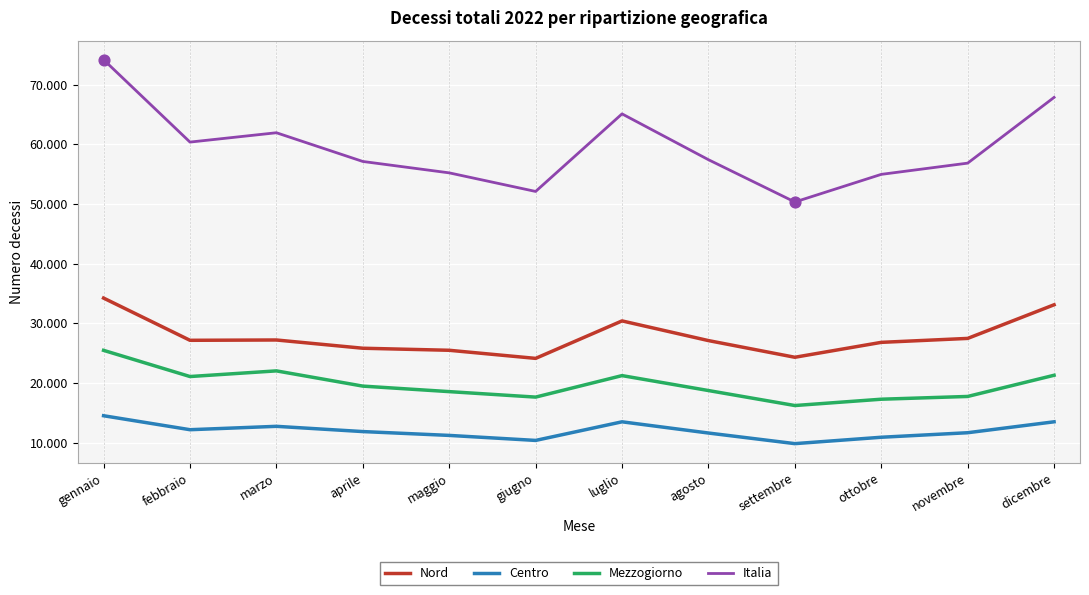

What are all the series names shown in the legend?

Nord, Centro, Mezzogiorno, Italia